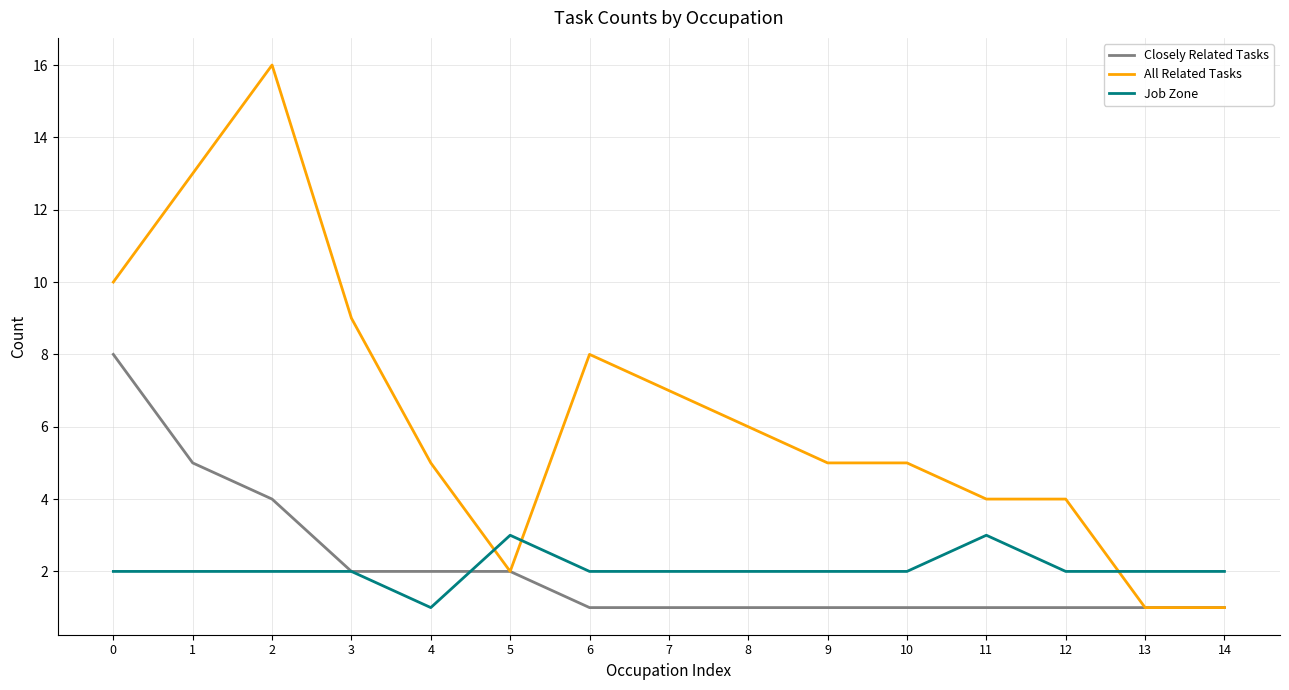

How many intersections are there between Job Zone and All Related Tasks?

3